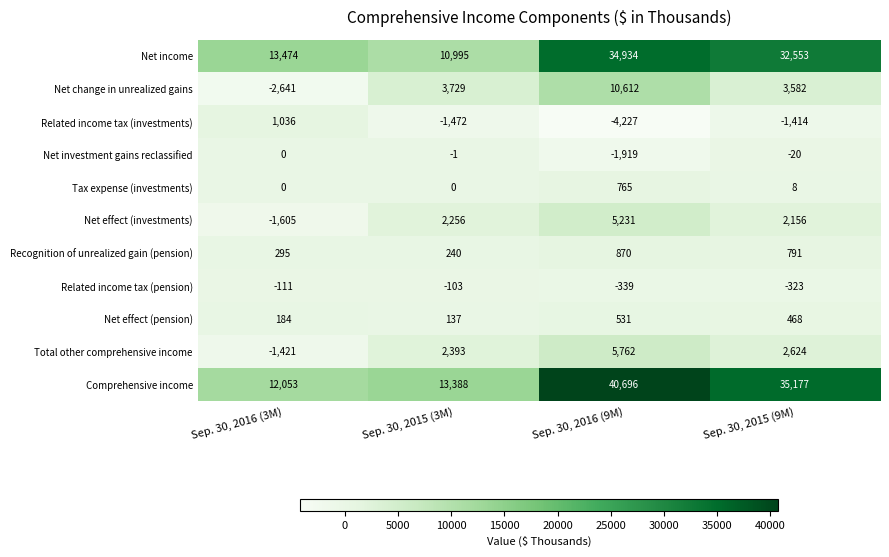

At which category is the sum across all series the highest?

Sep. 30, 2016 (9M)